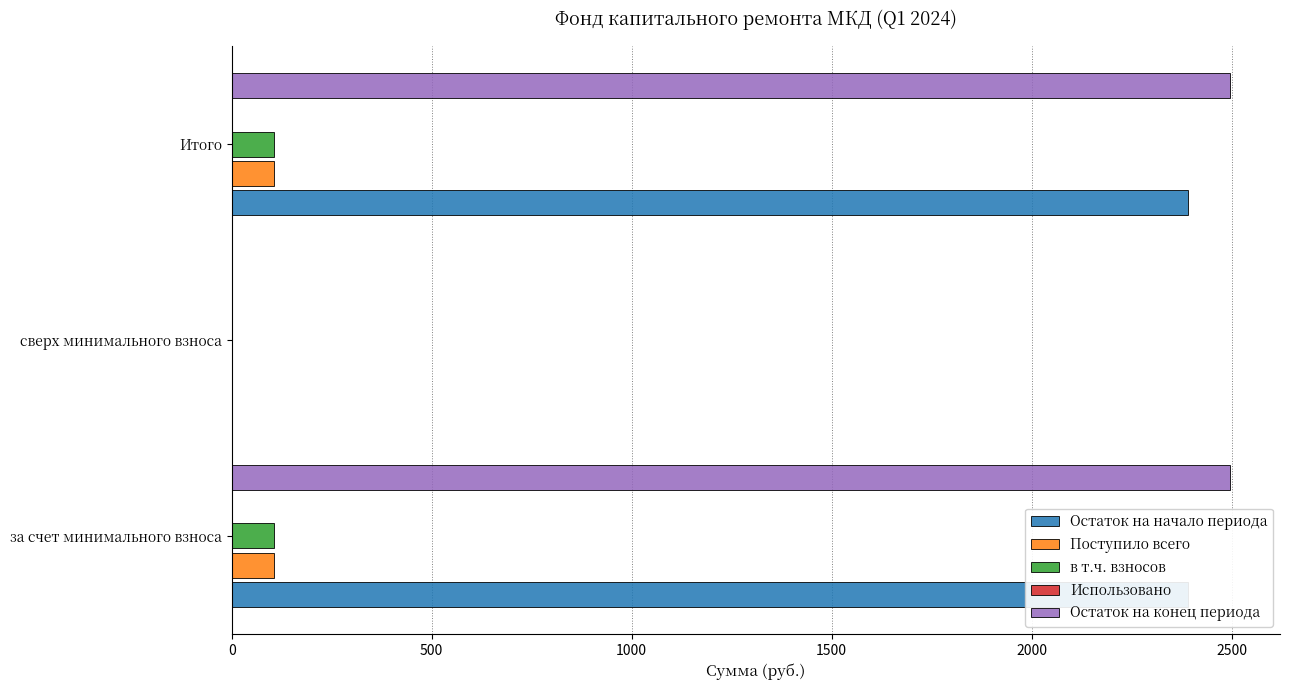

What is the difference between the maximum and minimum values in the Поступило всего series?

105.8